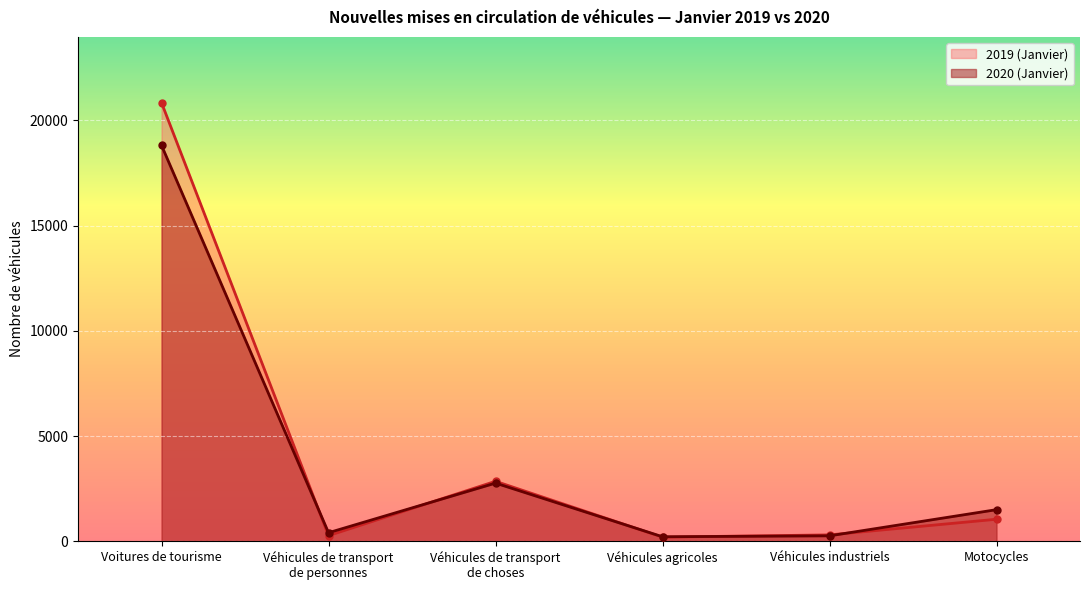

How many data points in 2020 (Janvier) are above 1504?

2